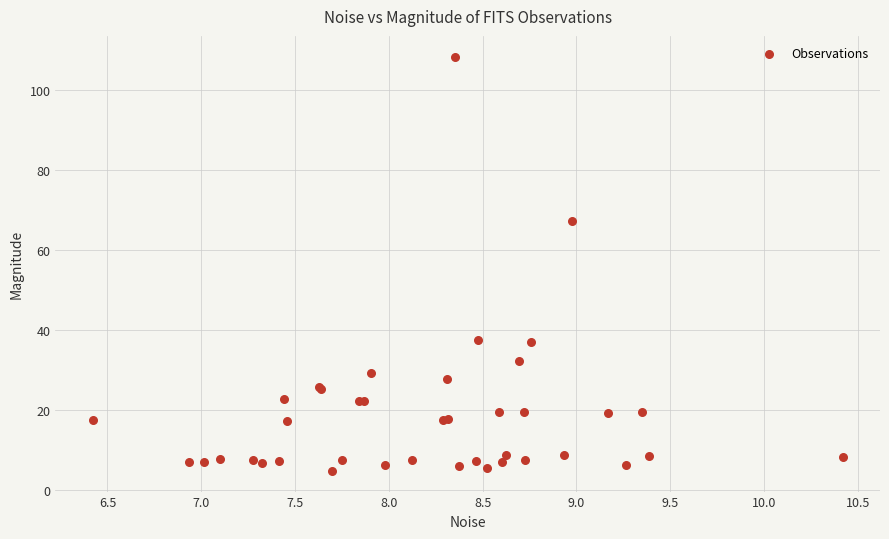

What Y value in the scatter plot is closest to 56?

67.3